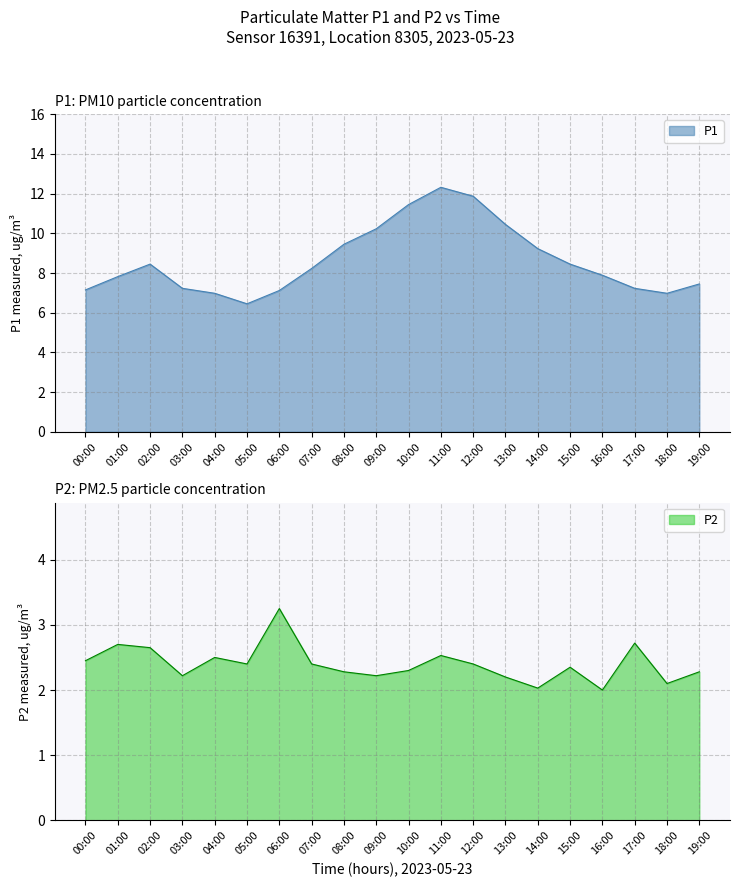

Reading left to right, list all the values displayed in this chart.

P1: 00:00=7.2	01:00=7.8	02:00=8.4	03:00=7.2	04:00=7.0	05:00=6.5	06:00=7.1	07:00=8.2	08:00=9.4	09:00=10.2	10:00=11.4	11:00=12.3	12:00=11.9	13:00=10.4	14:00=9.2	15:00=8.4	16:00=7.9	17:00=7.2	18:00=7.0	19:00=7.5
P2: 00:00=2.5	01:00=2.7	02:00=2.6	03:00=2.2	04:00=2.5	05:00=2.4	06:00=3.2	07:00=2.4	08:00=2.3	09:00=2.2	10:00=2.3	11:00=2.5	12:00=2.4	13:00=2.2	14:00=2.0	15:00=2.4	16:00=2.0	17:00=2.7	18:00=2.1	19:00=2.3